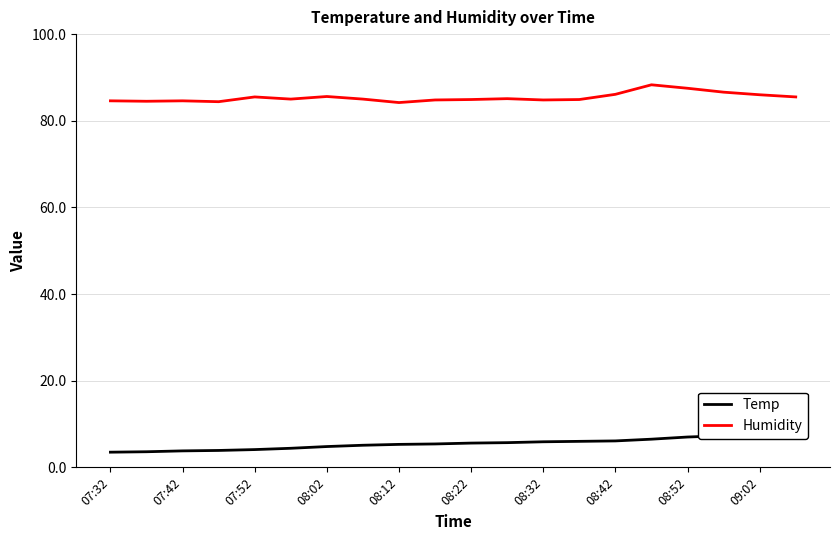

What is the difference between the maximum and minimum values in the Humidity series?

4.1